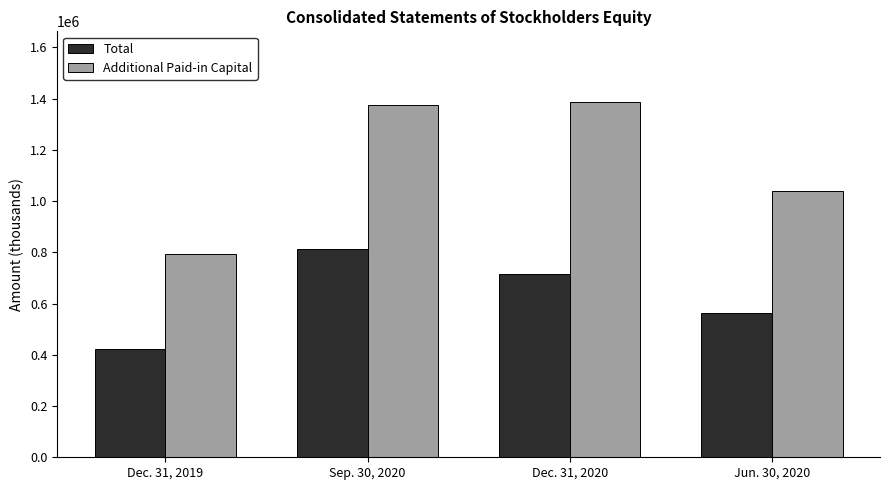

The Total series shows 563779 at Jun. 30, 2020. True or false?

True